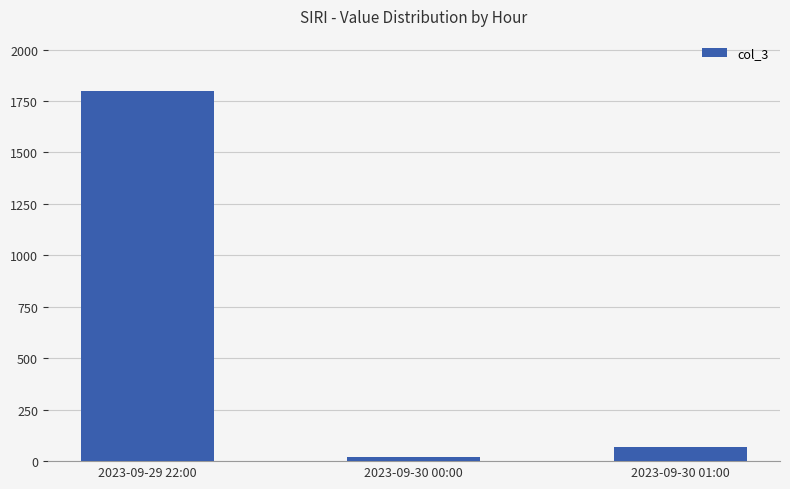

At which category does the chart reach its peak across all series?

2023-09-29 22:00